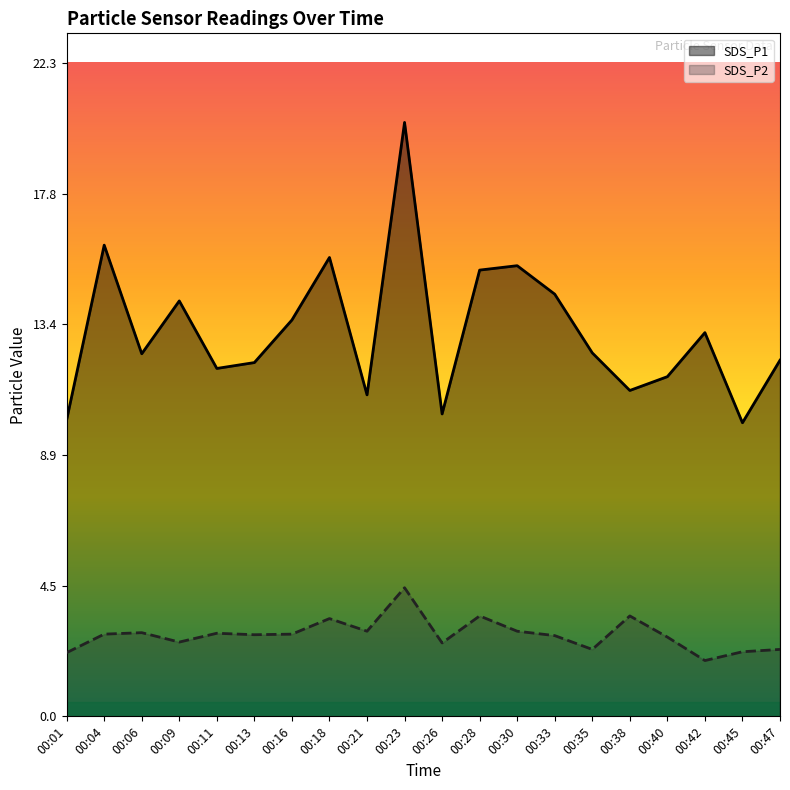

Rank the series by their average value, from lowest to highest.

SDS_P2, SDS_P1